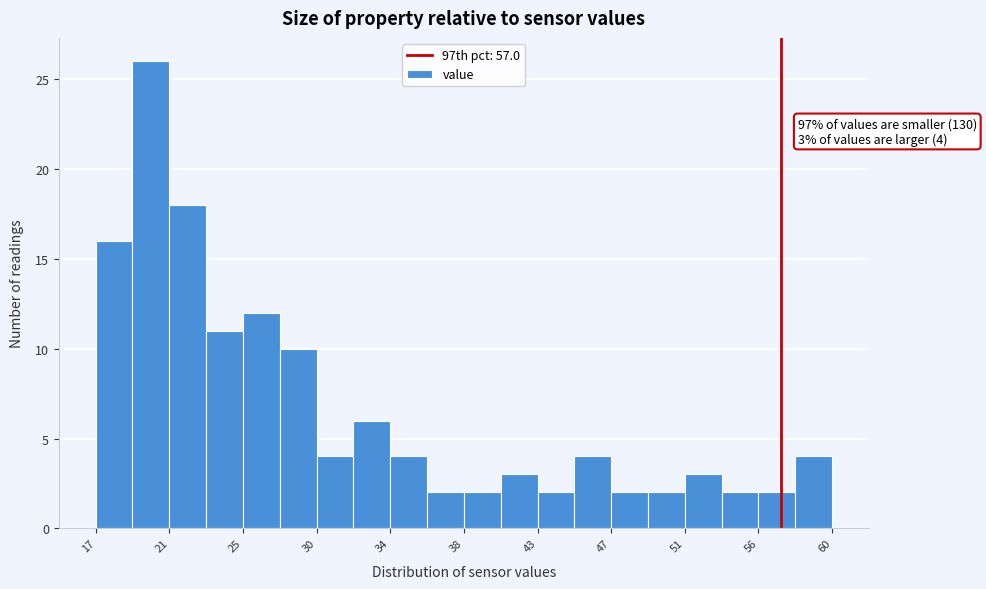

Over which range of the x-axis is the bar tallest?

19.0 to 21.0